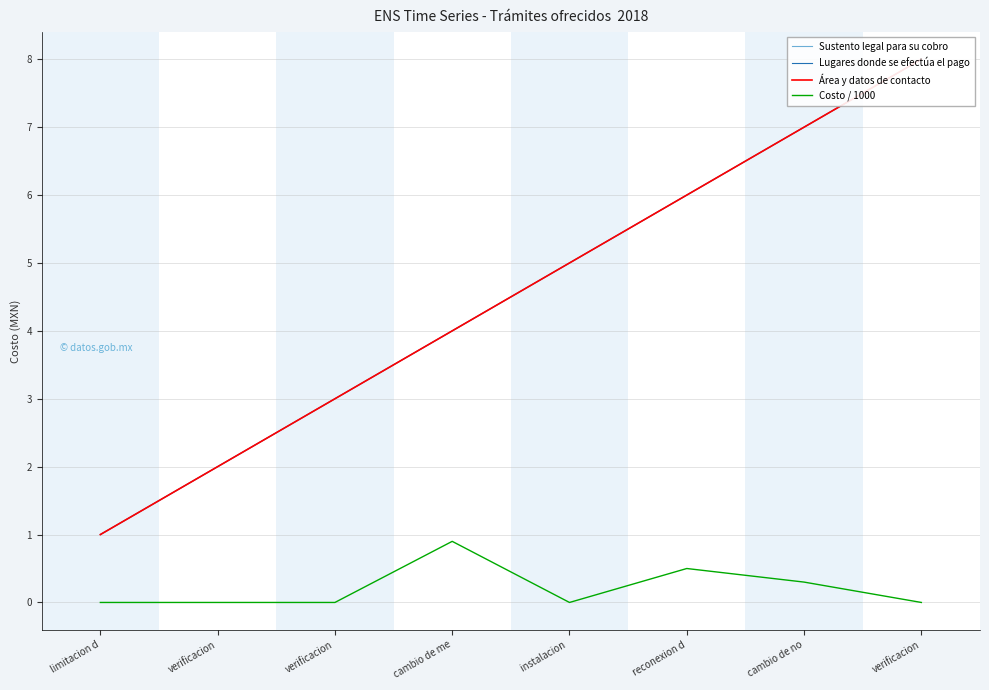

Reading right to left, list all the values displayed in this chart.

Sustento legal para su cobro: 8.0	7.0	6.0	5.0	4.0	3.0	2.0	1.0
Lugares donde se efectúa el pago: 8.0	7.0	6.0	5.0	4.0	3.0	2.0	1.0
Área y datos de contacto: 8.0	7.0	6.0	5.0	4.0	3.0	2.0	1.0
Costo / 1000: 0.0	0.3	0.5	0.0	0.9	0.0	0.0	0.0